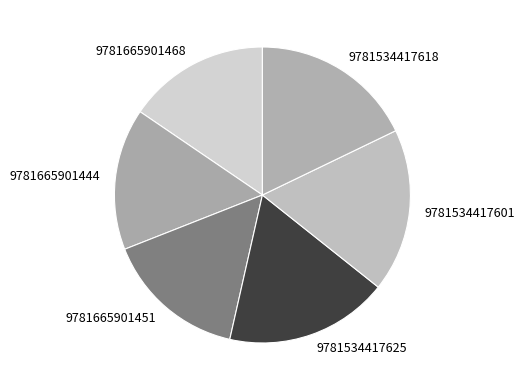

Approximately how many times larger is the value at 9781665901451 compared to 9781665901444?

1.0